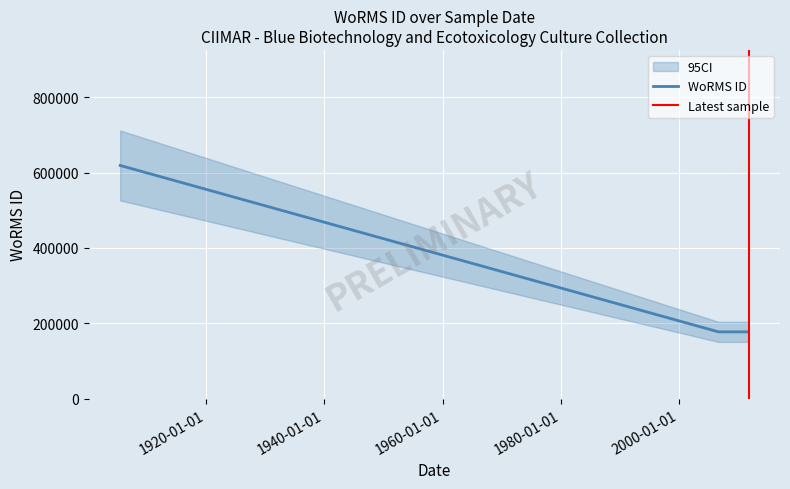

True or false: the data shows 177595 at 2006-09-01.

True